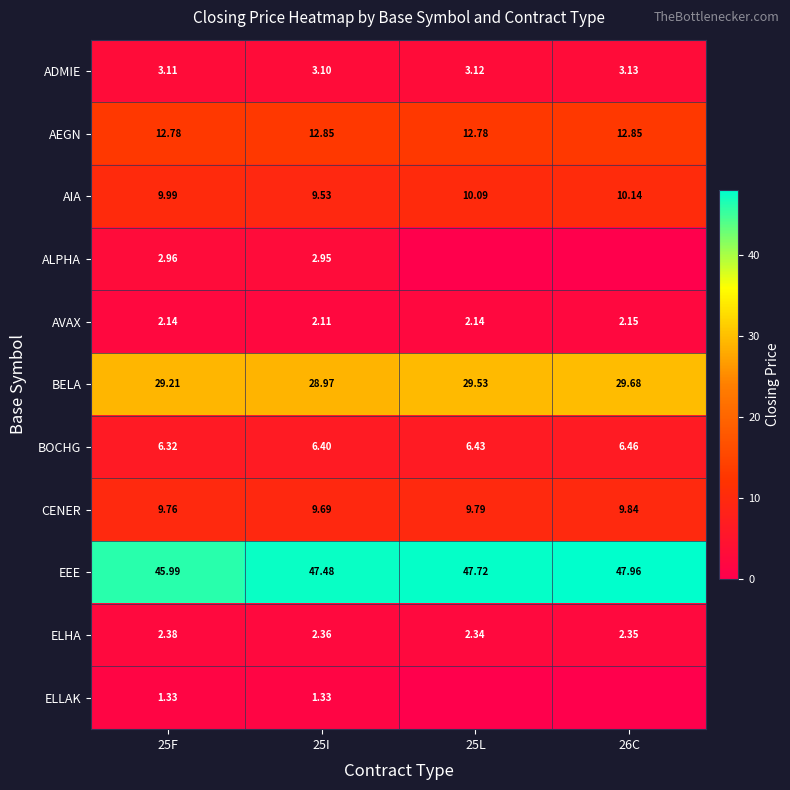

What is the difference between the maximum and second lowest values in the BOCHG series?

0.1